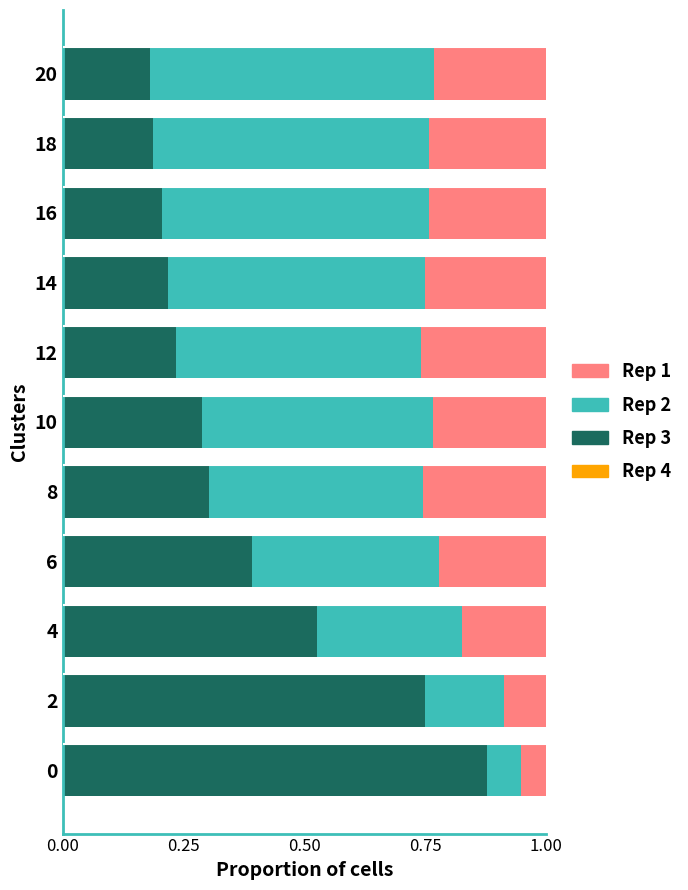

What is the total value across all series at 8?

1.0